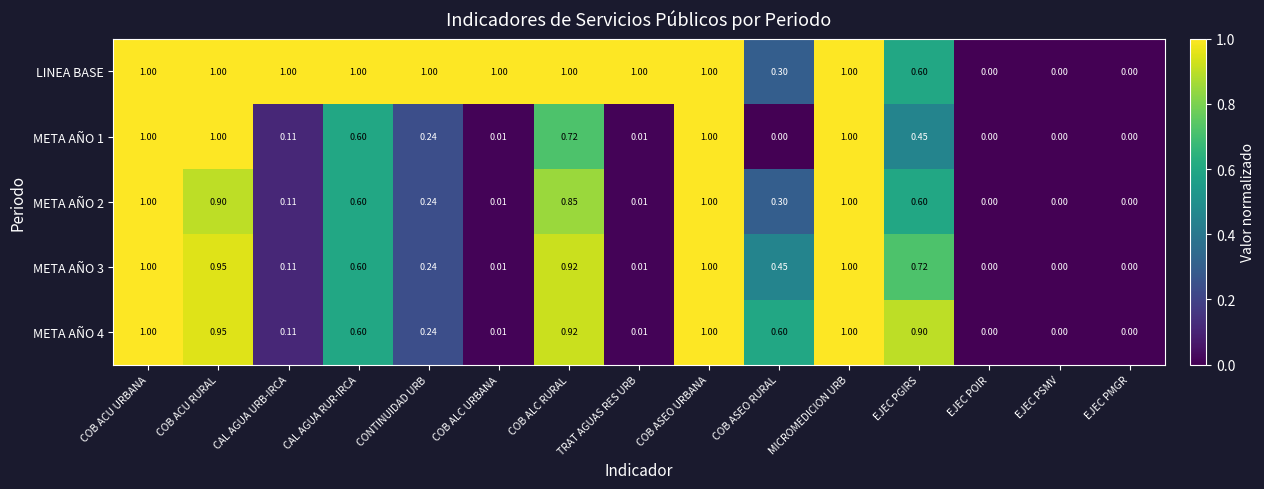

Between TRAT AGUAS RES URB and EJEC POIR, which series saw the biggest shift?

LINEA BASE